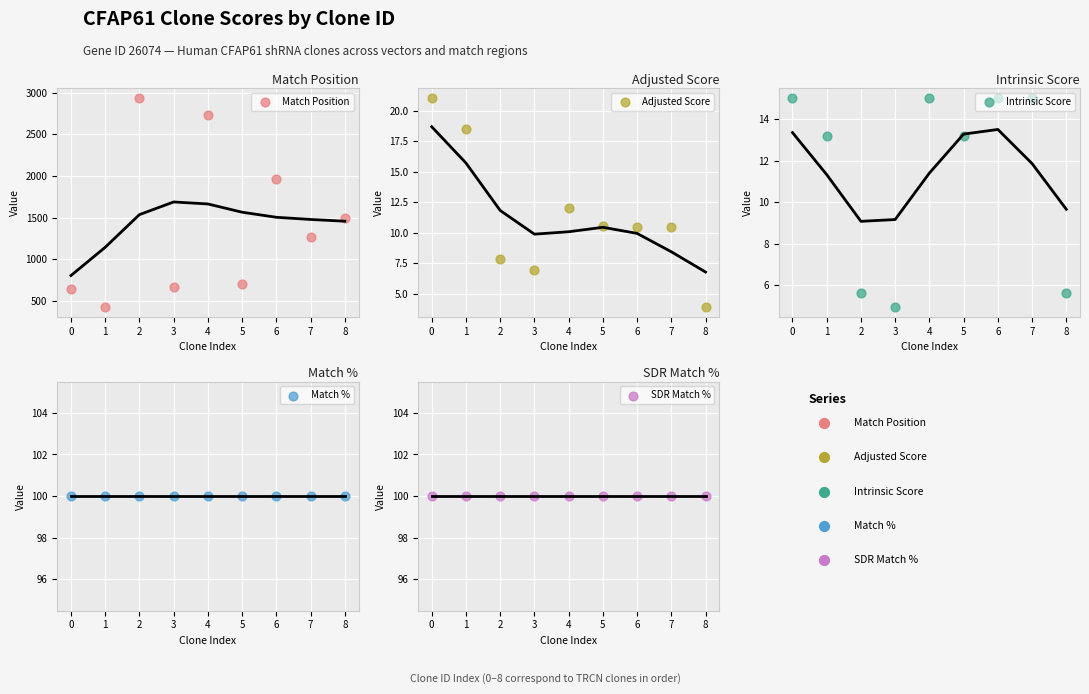

What is the total value across all series at 8?

1704.6